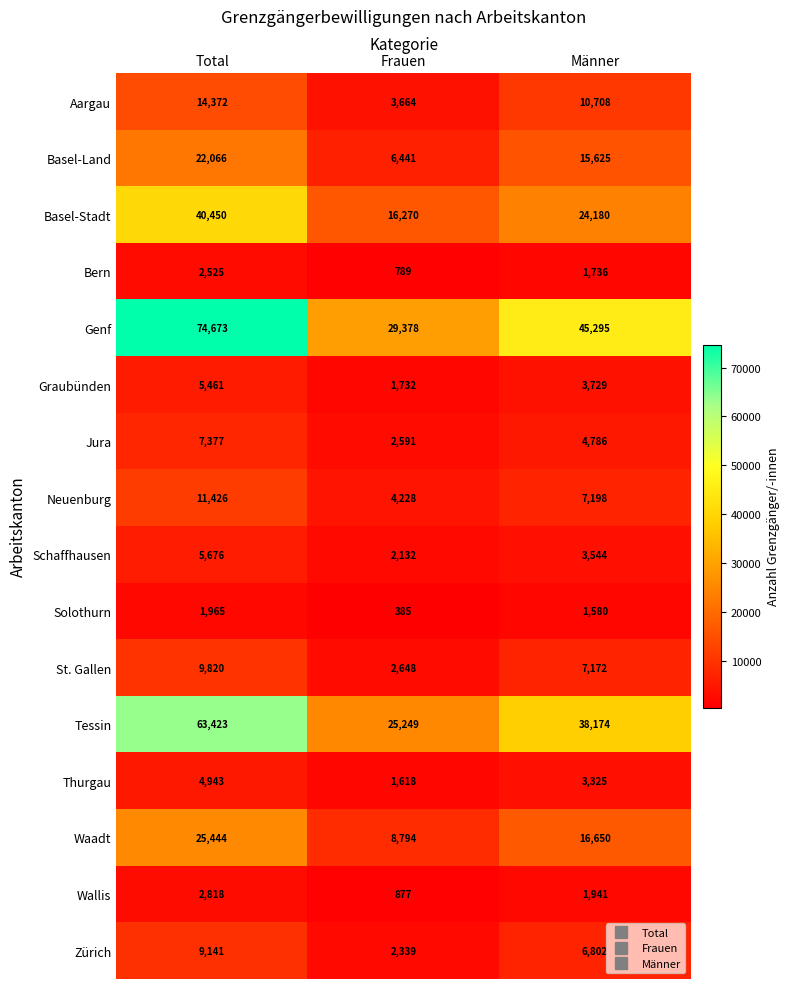

Is it true that Waadt equals 4675 at Frauen?

False